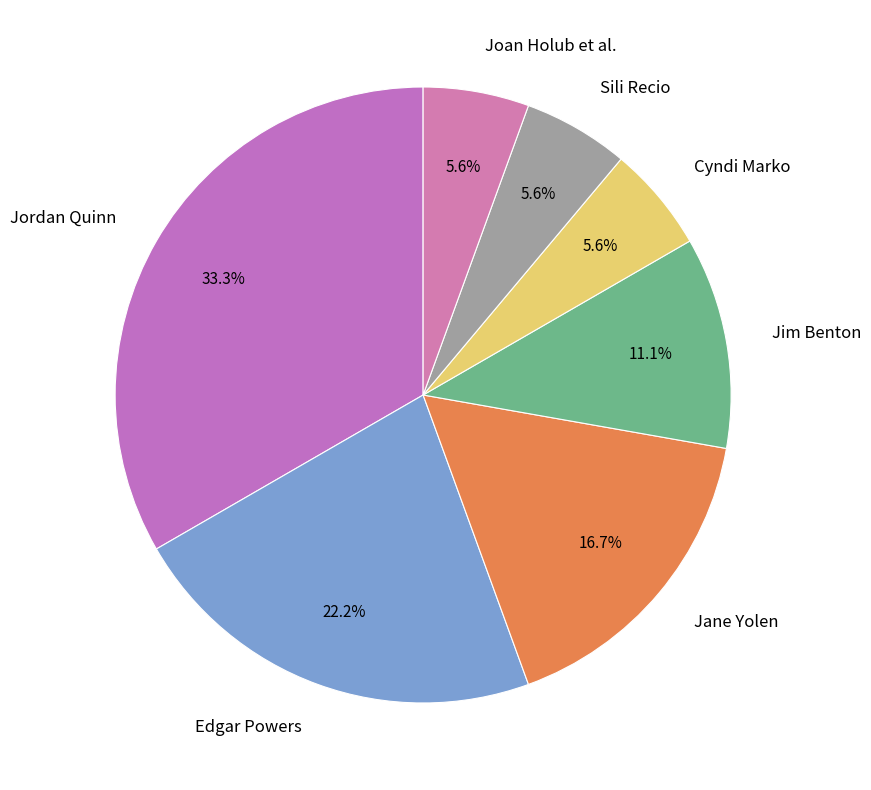

Which slice is the largest?

Jordan Quinn